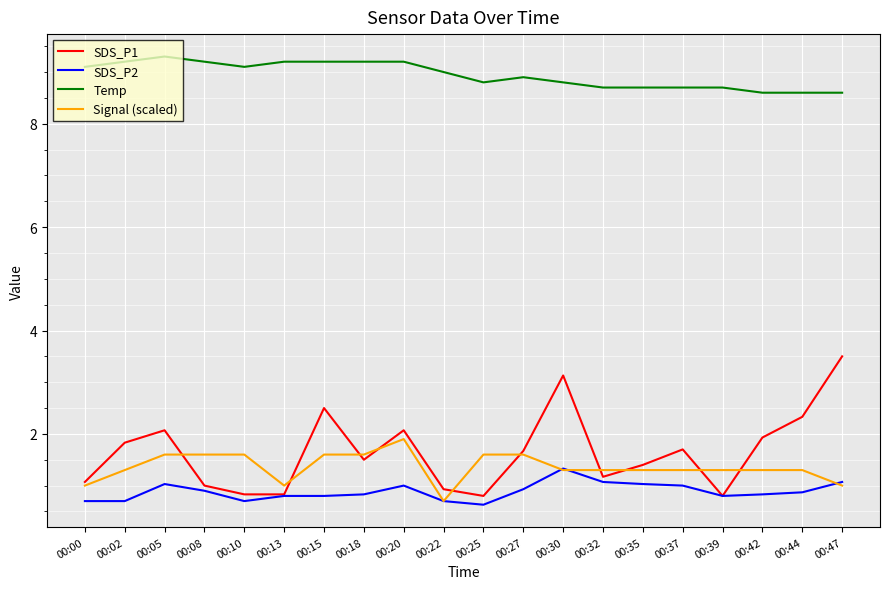

What is the total value across all series at 00:27?

13.1